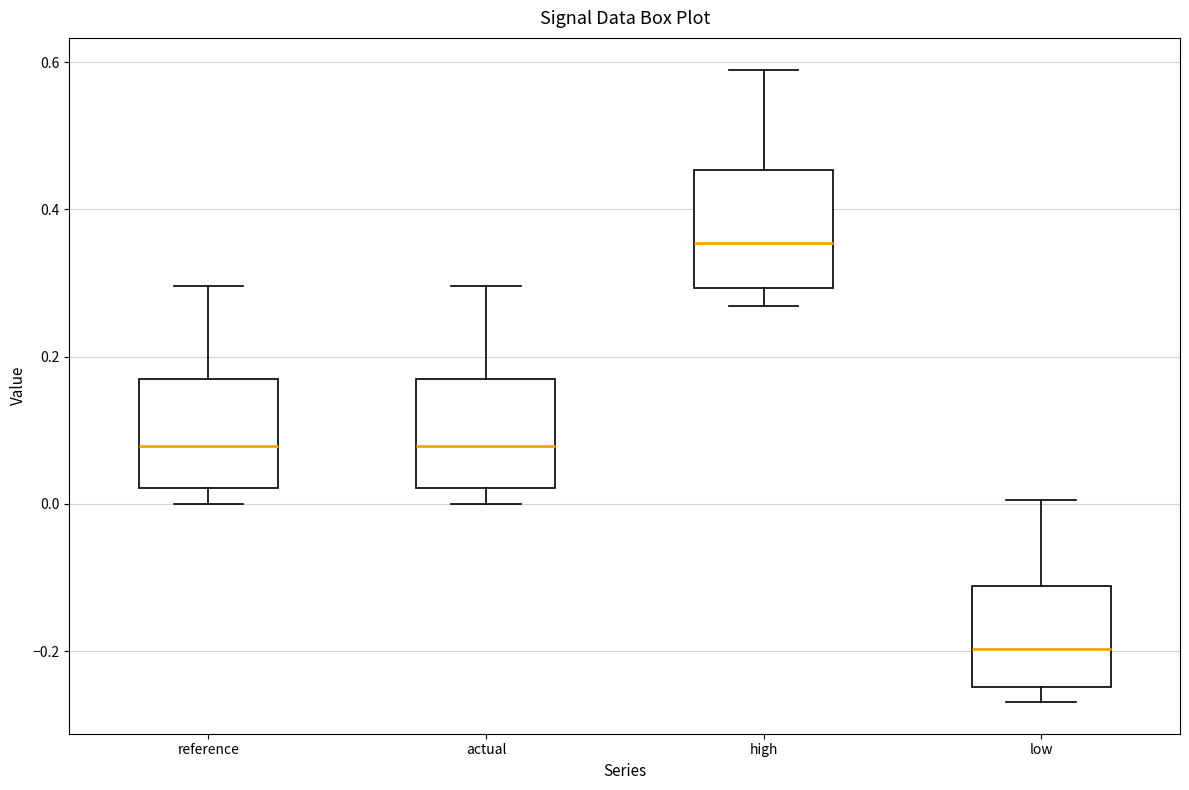

Where does the median line of the box for high sit on the y-axis? The values are not printed on the chart, so give them approximately, as read against the axis.

0.36